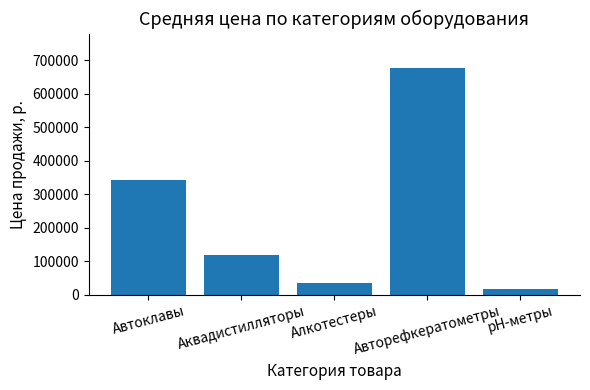

How many values are below 119625?

2